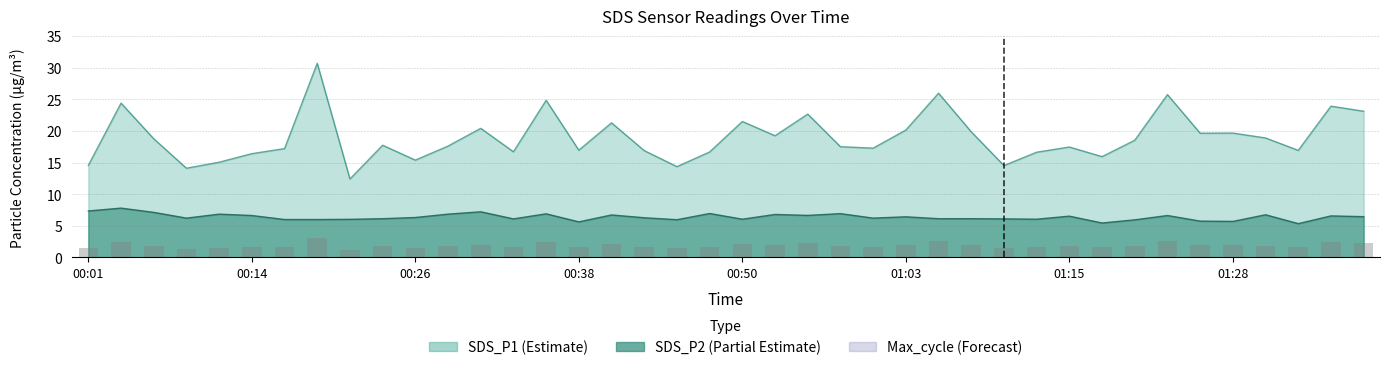

What is the change in value from 8 to 22?

+1.0